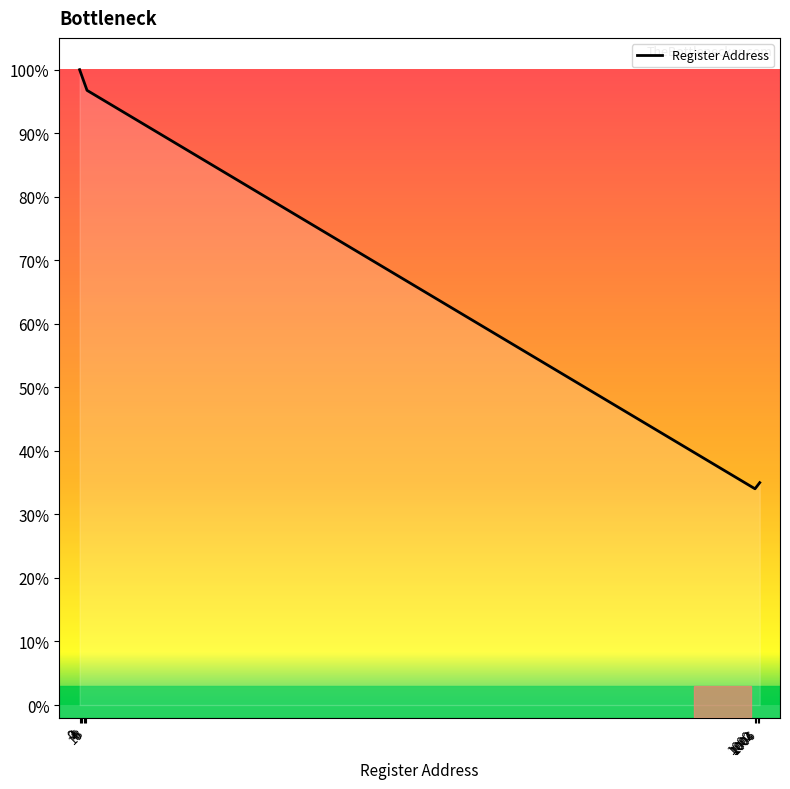

What is the sum of all values?

1456.5